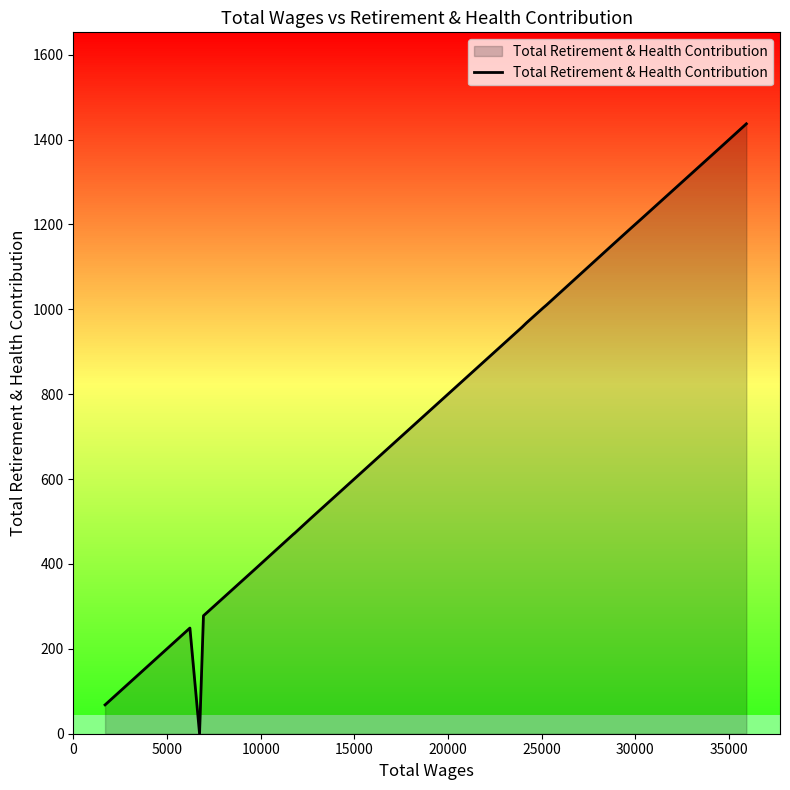

What is the difference between the maximum and minimum values?

1437